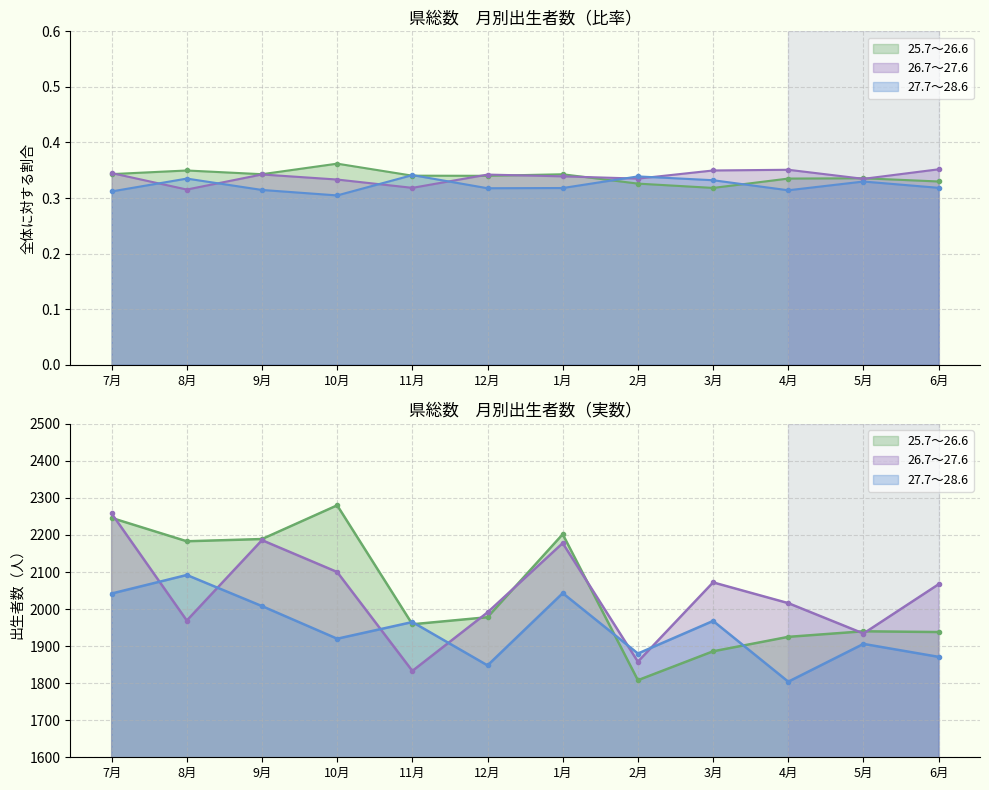

The 26.7～27.6 series shows 3663 at 1月. True or false?

False